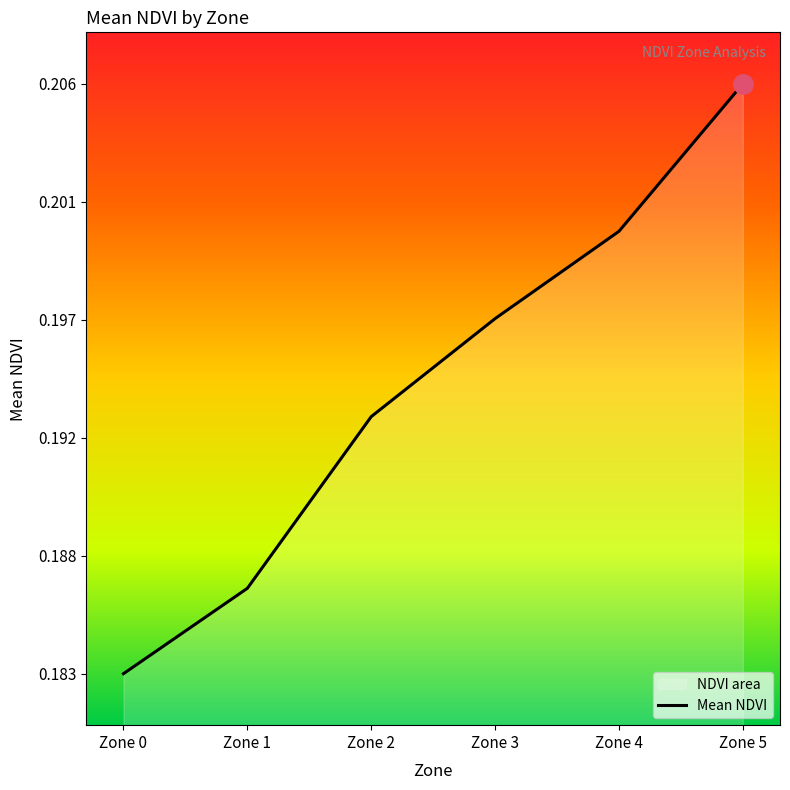

Is it true that the value at Zone 4 is 0.2?

True